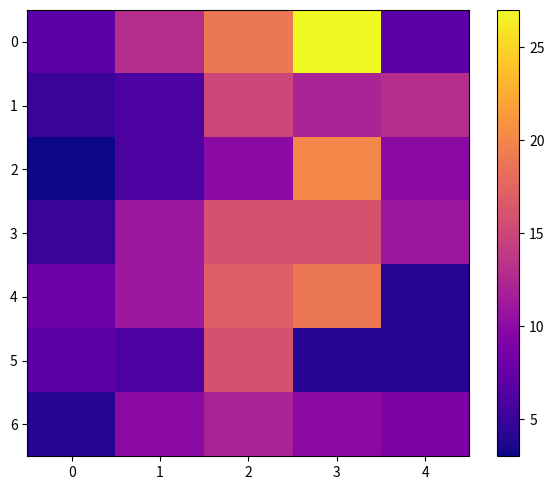

At how many categories does at least one series exceed 9?

4